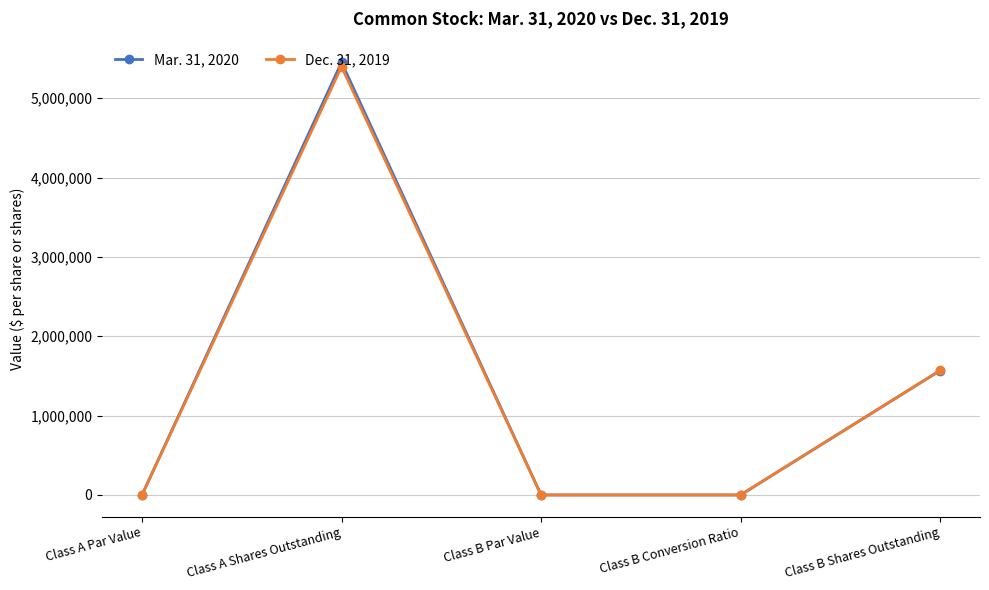

What is the label of the 5th point from the left?

Class B Shares Outstanding